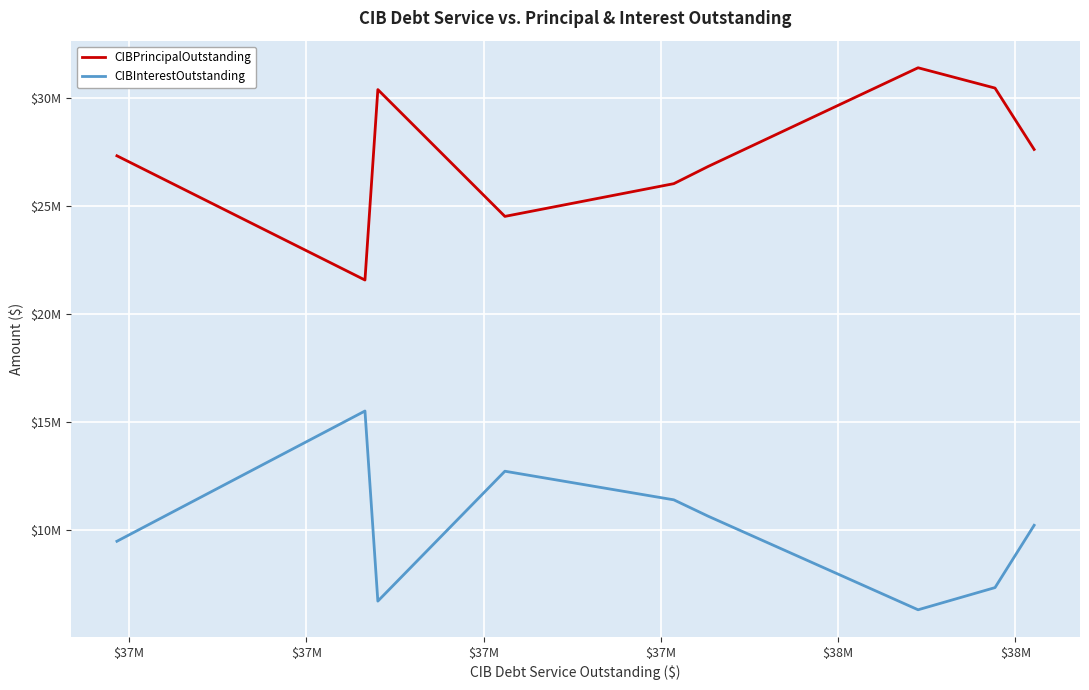

What is the greatest value displayed?

31390000.0